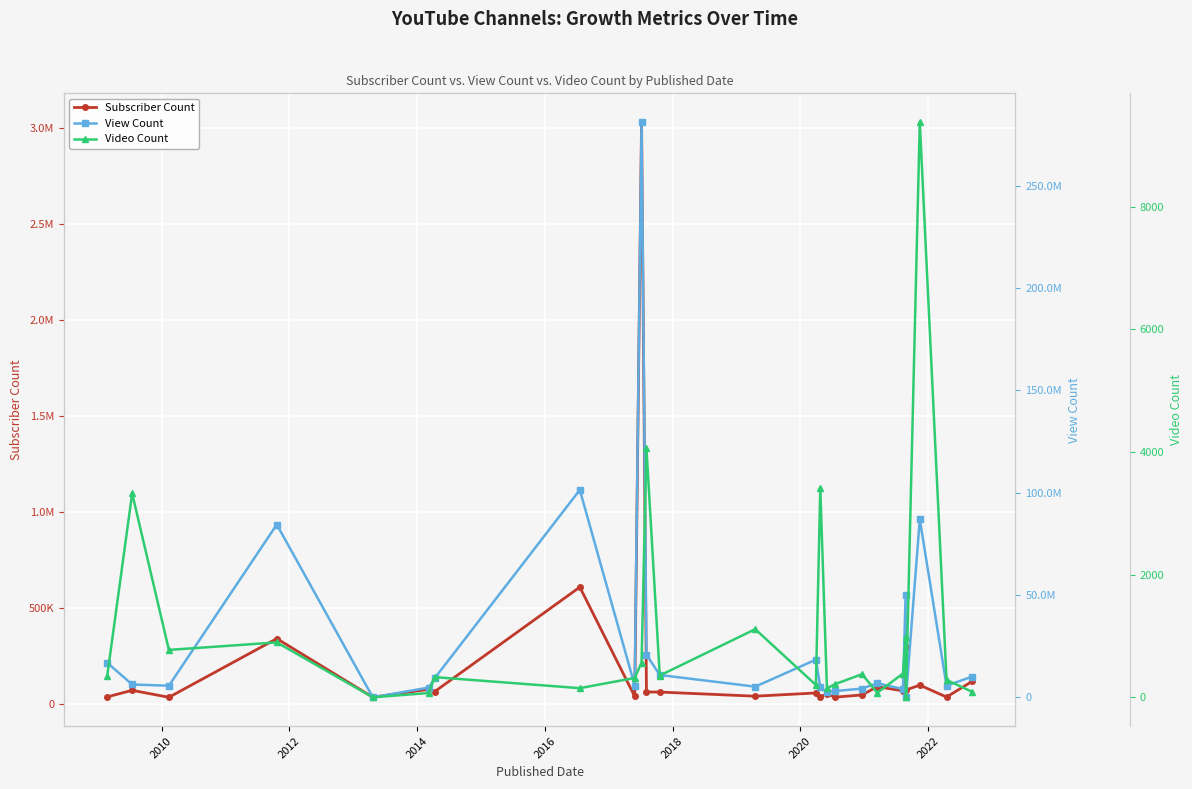

Reading right to left, transcribe all the data shown in this chart.

Subscriber Count: 120000	37900	100000	74800	300000	69900	92000	49000	37300	54500	39200	59100	42400	63900	64200	3030000	41000	610000	66300	78200	37100	342000	36600	72900	38700
View Count: 10129841	5674356	86993058	0	49765245	4002358	6866063	4266318	3043288	2452334	4908659	18398235	5204750	10904231	20854235	281054346	5680176	101340842	9321291	4766632	0	84418200	5650357	6273398	16898624
Video Count: 89	283	9381	0	986	388	74	377	214	147	3416	201	1111	355	4059	567	316	149	329	70	0	895	773	3325	341